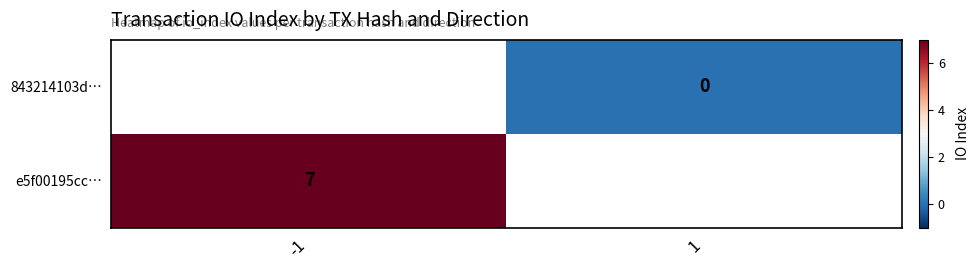

True or false: e5f00195cc… has a value of 7 at -1.

True